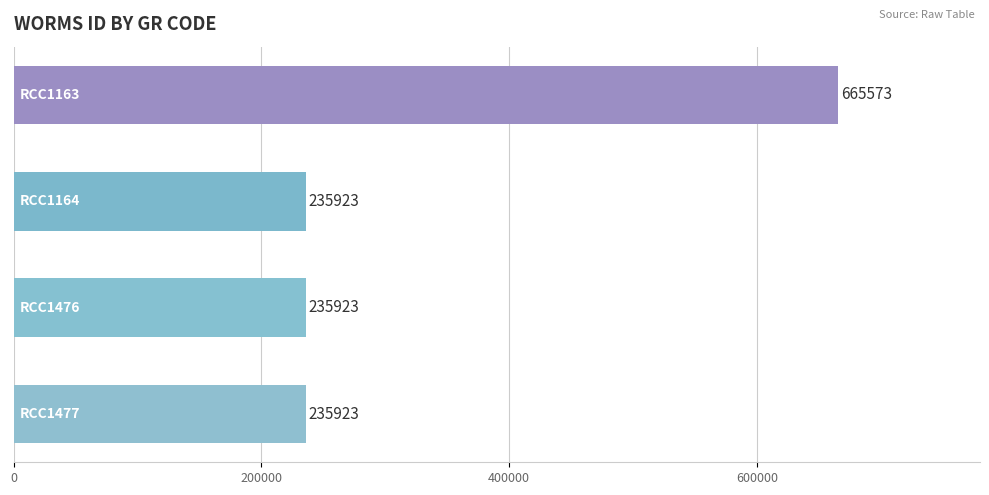

What is the value of the 3rd bar from the top?

235923